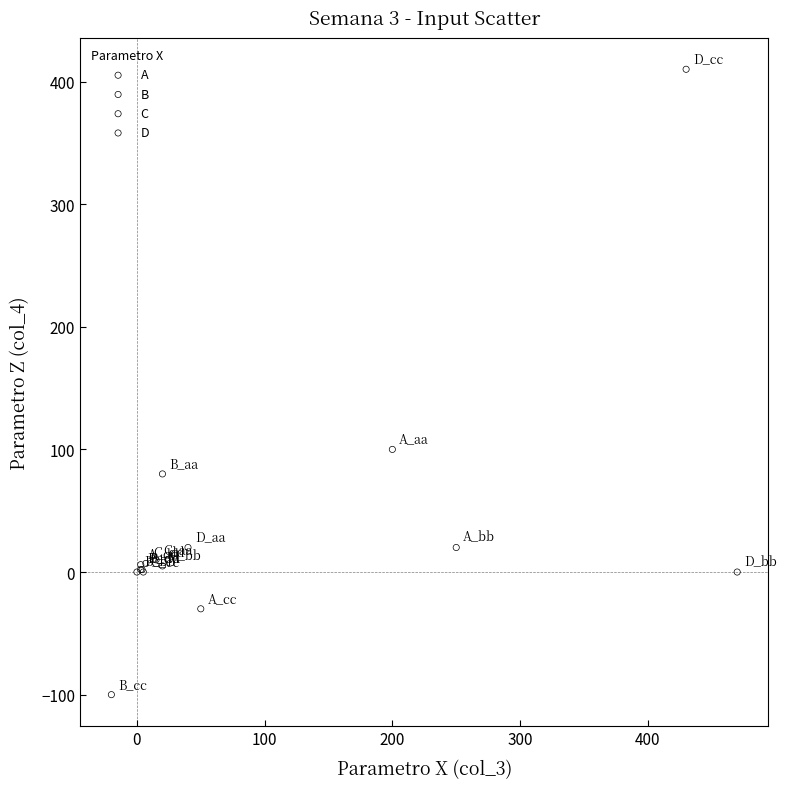

Which series has the largest Y range (max minus min)?

D